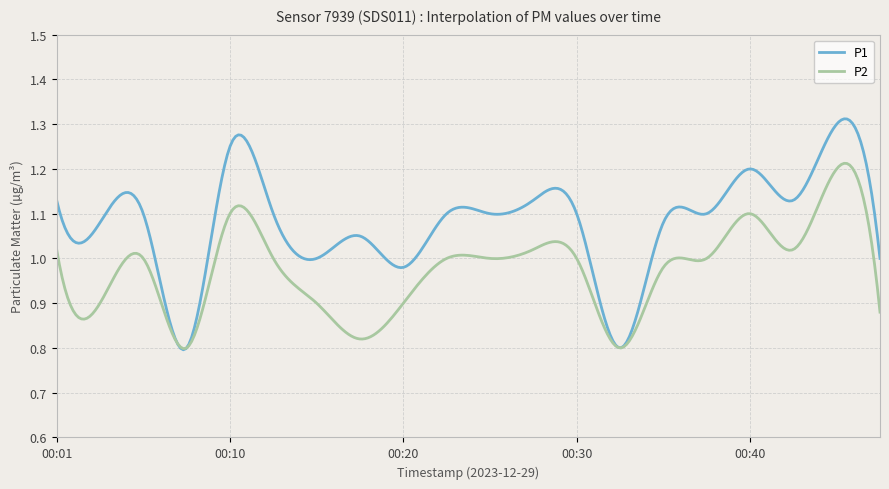

Which series has the largest range (max minus min)?

P1